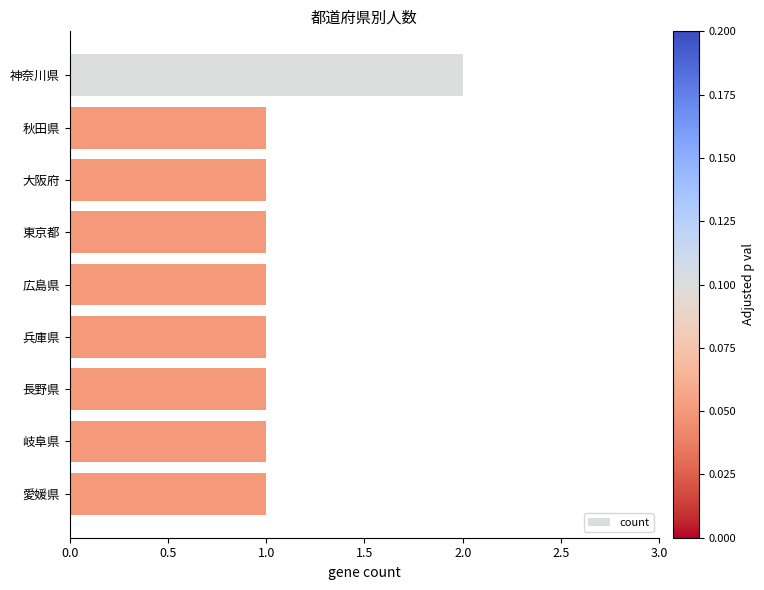

What is the ratio of the value at 神奈川県 to the value at 広島県?

2.0